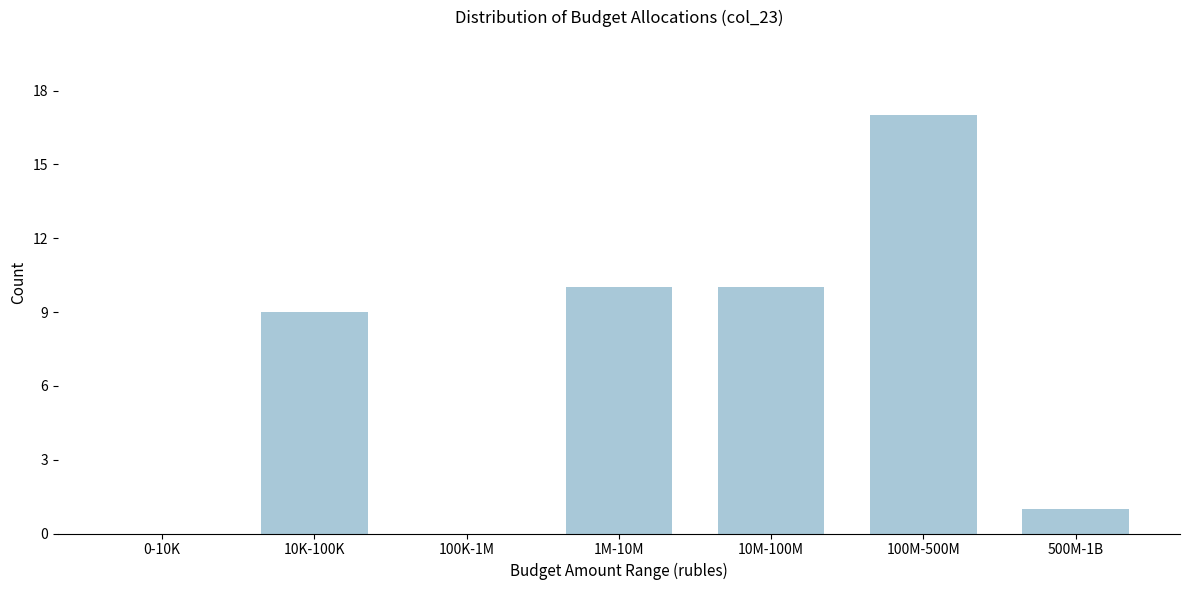

Reading left to right, transcribe all the data shown in this chart.

0-10K=0	10K-100K=9	100K-1M=0	1M-10M=10	10M-100M=10	100M-500M=17	500M-1B=1